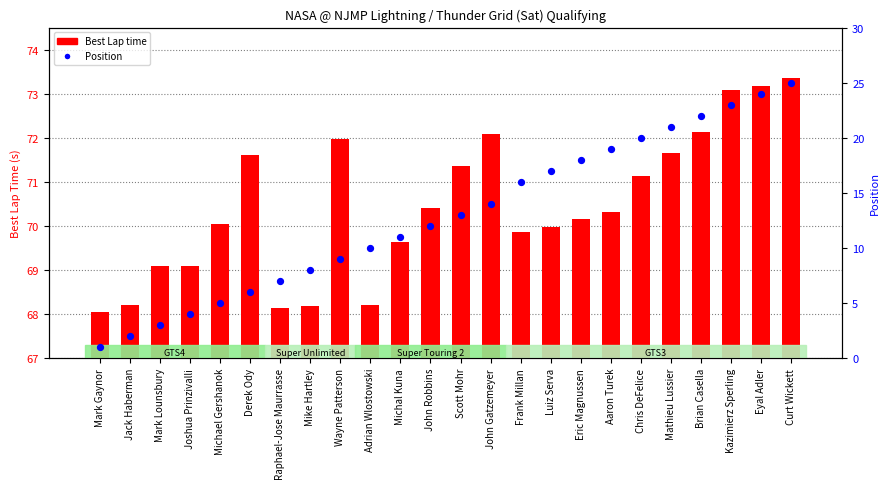

What are all the series names shown in the legend?

Best Lap time, Position